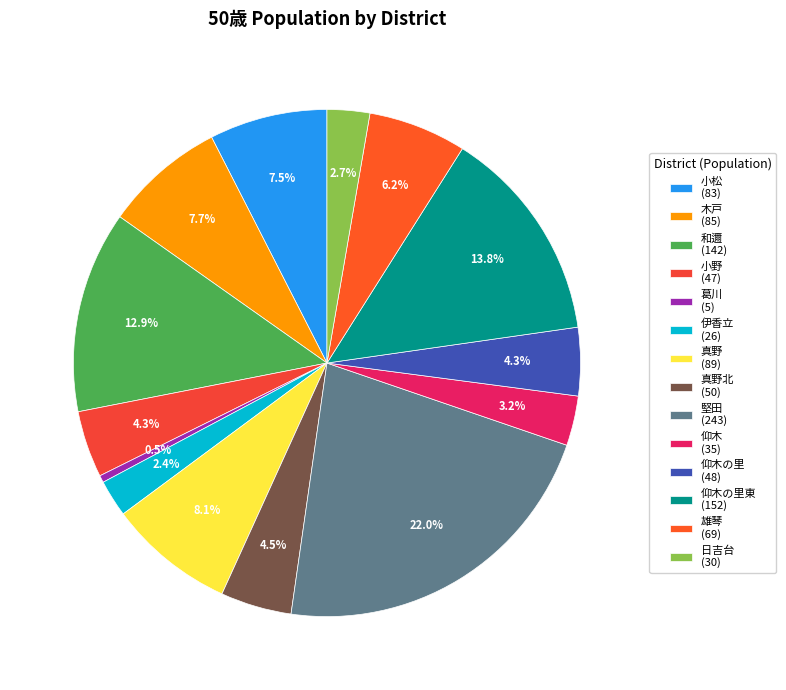

Rank the categories by value from highest to lowest.

堅田, 仰木の里東, 和邇, 真野, 木戸, 小松, 雄琴, 真野北, 仰木の里, 小野, 仰木, 日吉台, 伊香立, 葛川